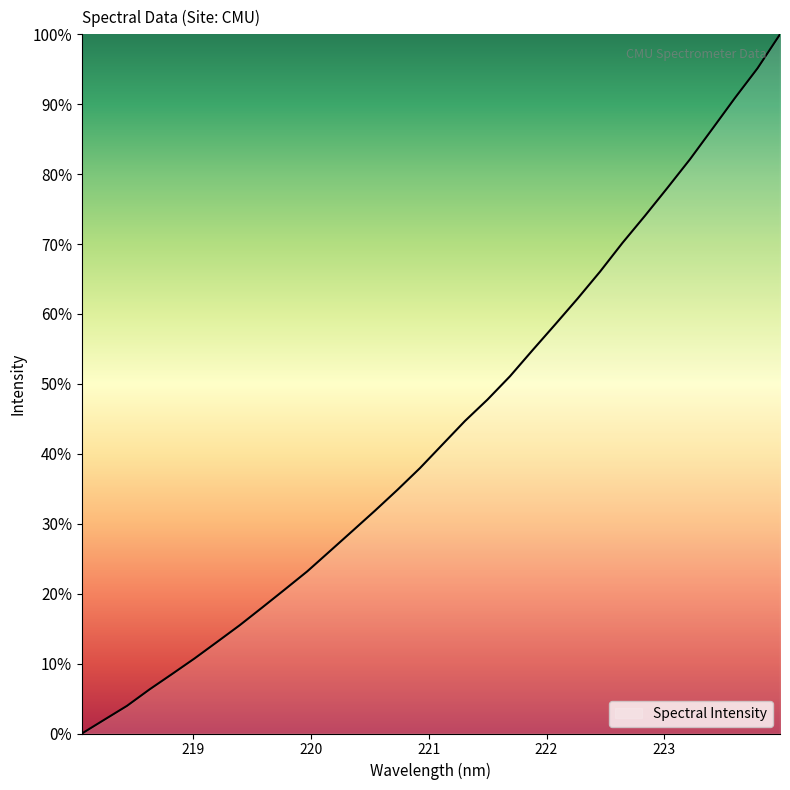

What is the greatest value displayed?

100.0